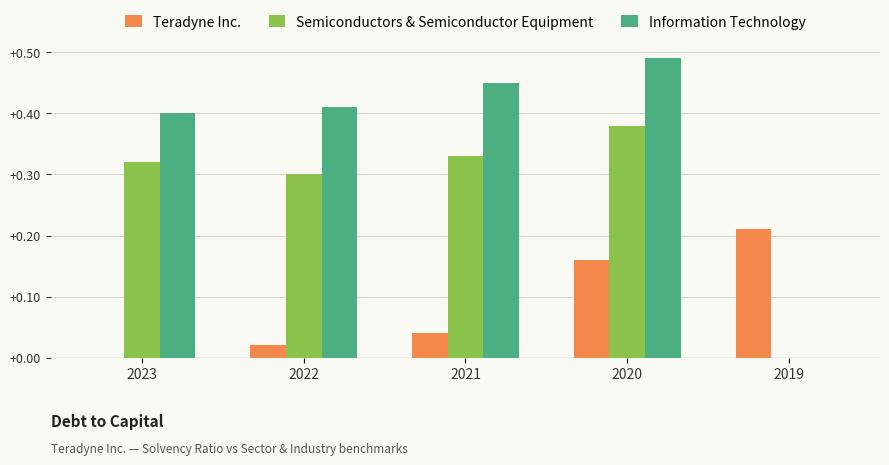

Is it true that Semiconductors & Semiconductor Equipment equals 0.3 at 2023?

True